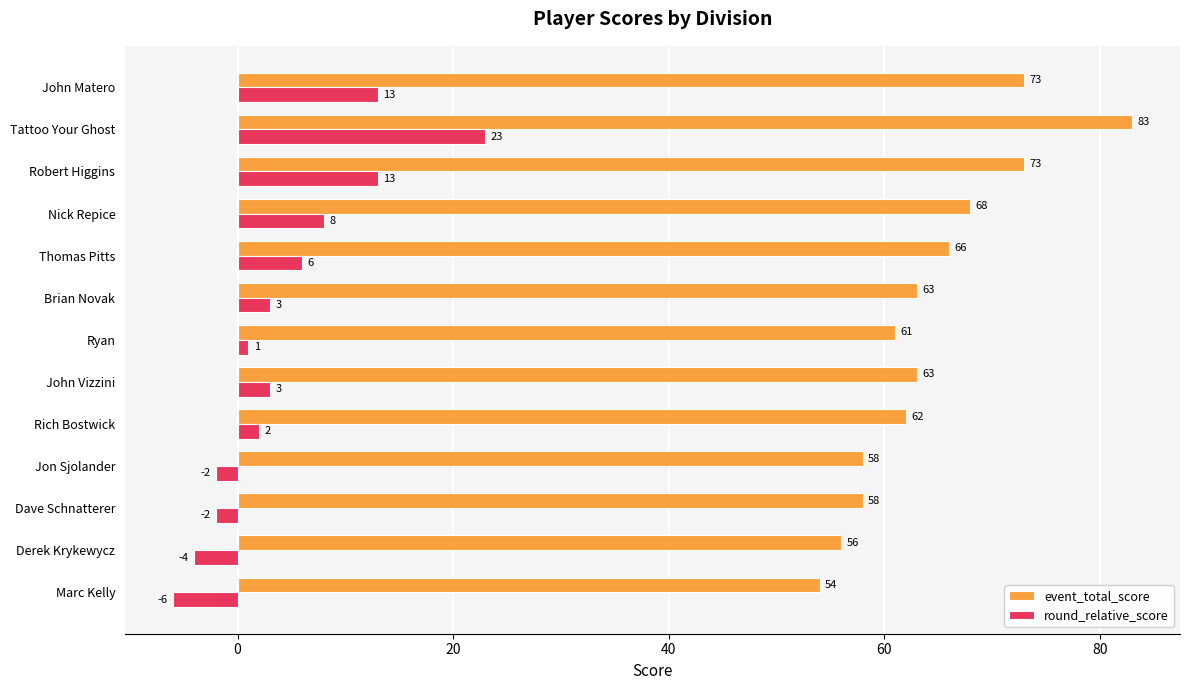

The value of event_total_score at Nick Repice is 68. True or false?

True